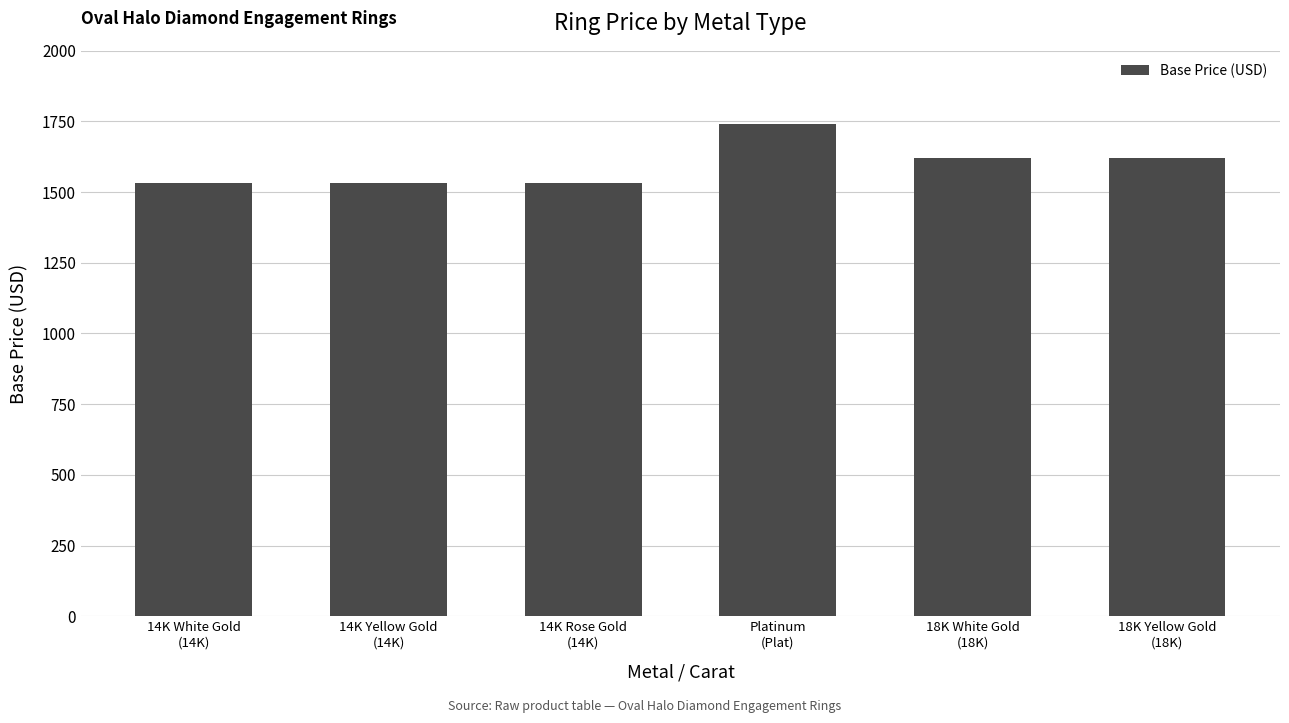

What position from the left is 18K Yellow Gold
(18K)?

6